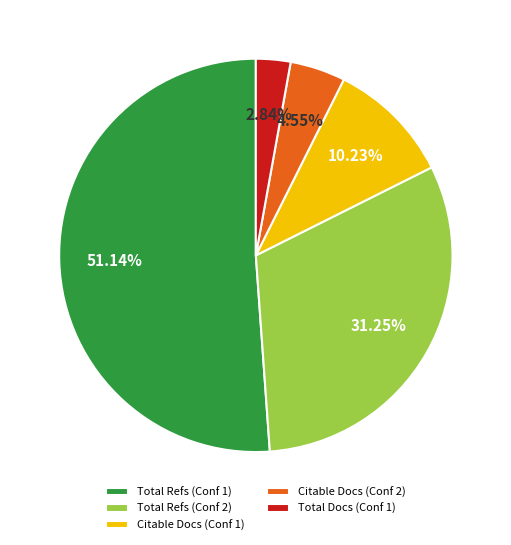

How many segments does this pie chart have?

5